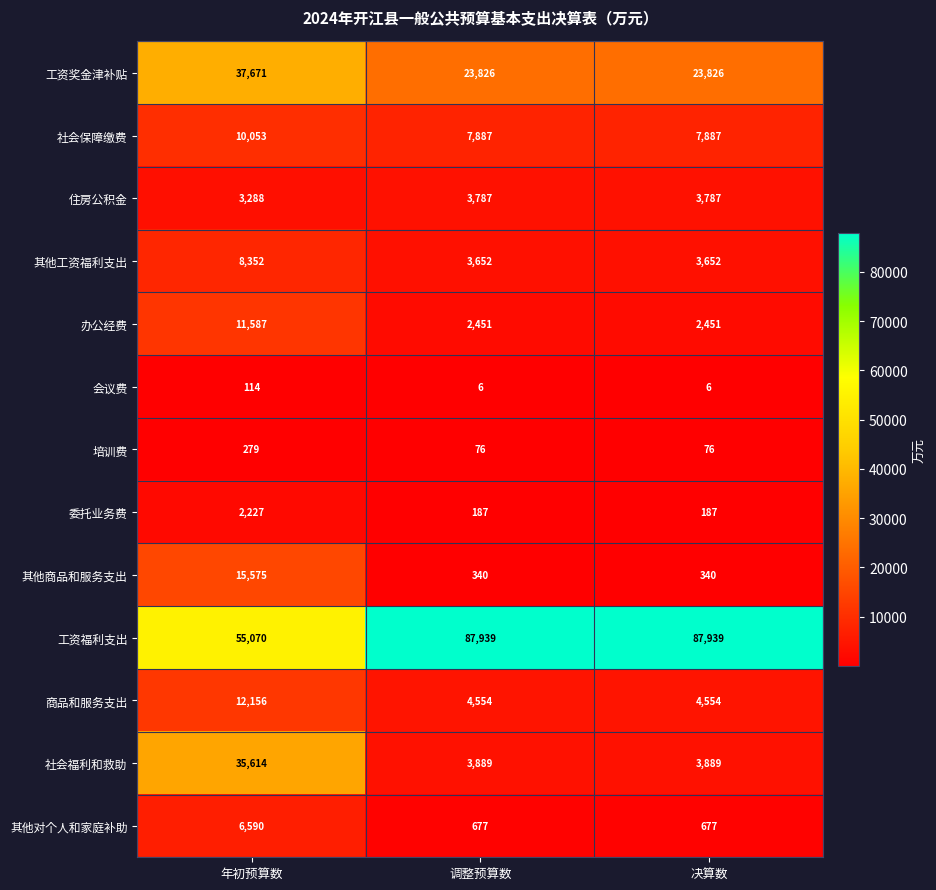

What is the smallest value displayed?

6